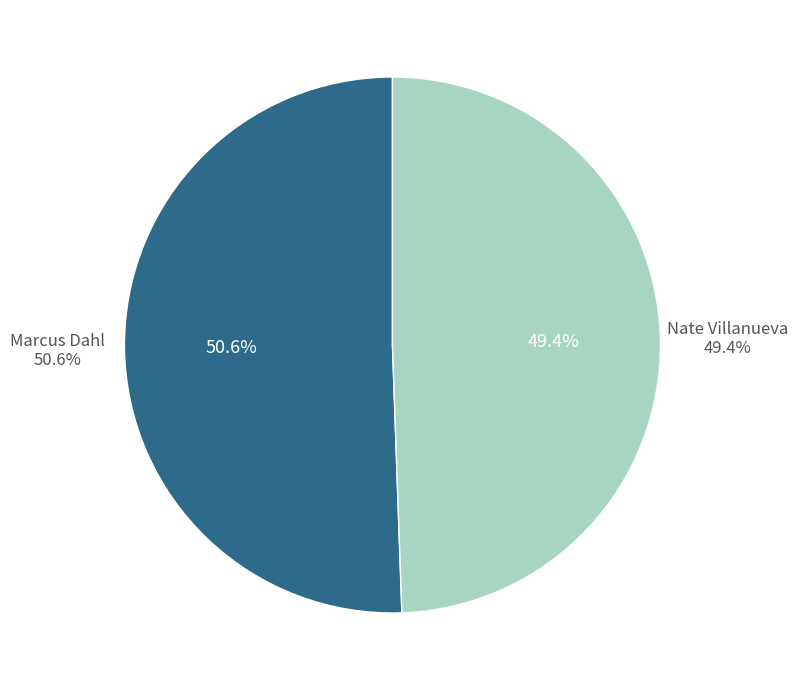

What is the ratio of the value at Nate Villanueva to the value at Marcus Dahl?

1.0